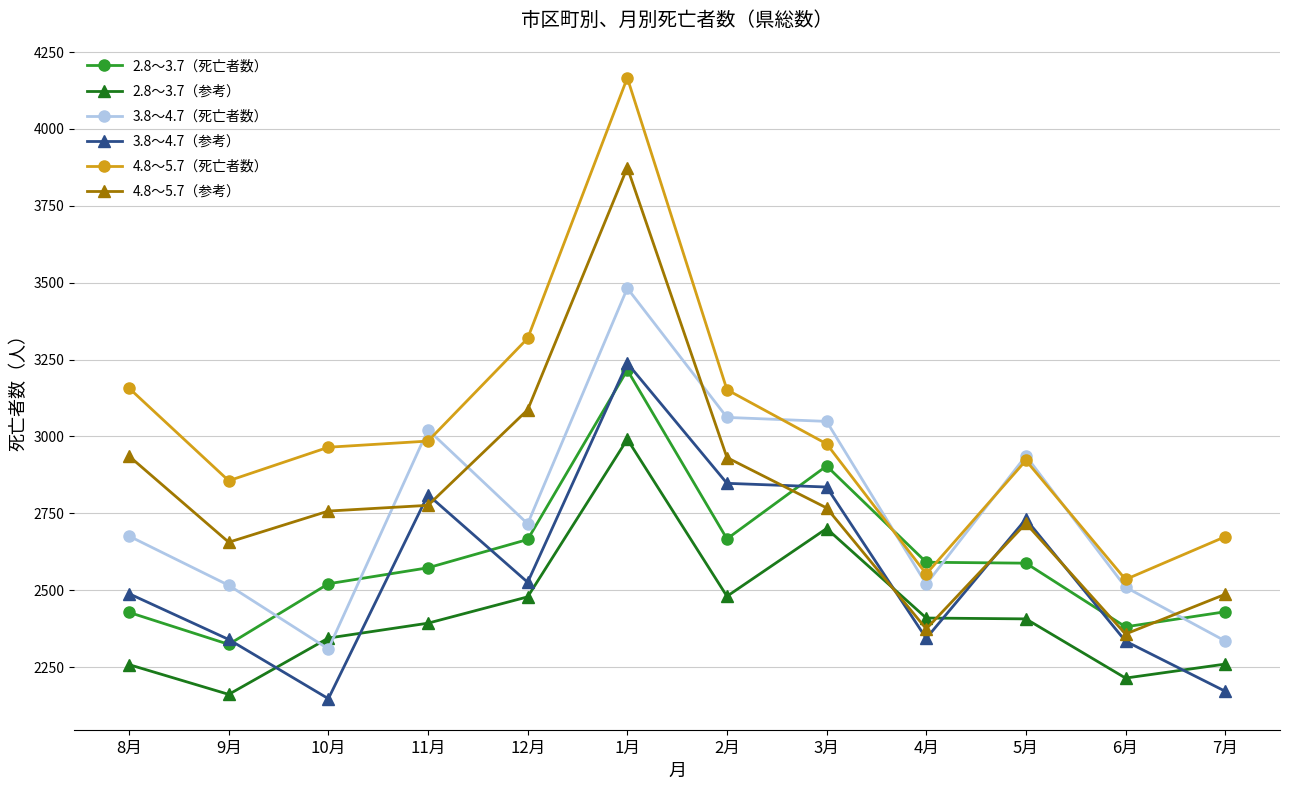

What is the label of the 3rd point from the left?

10月